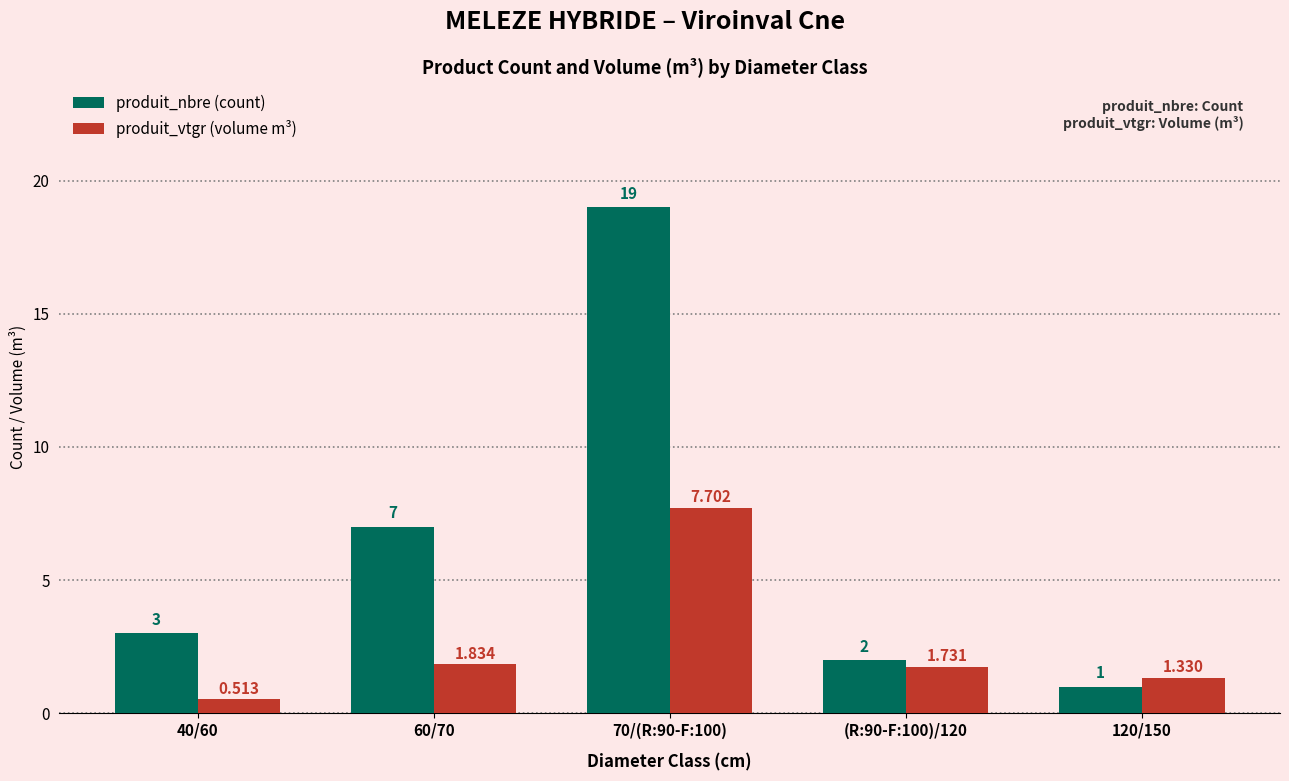

Are the bars grouped side by side (vs. stacked)?

Yes